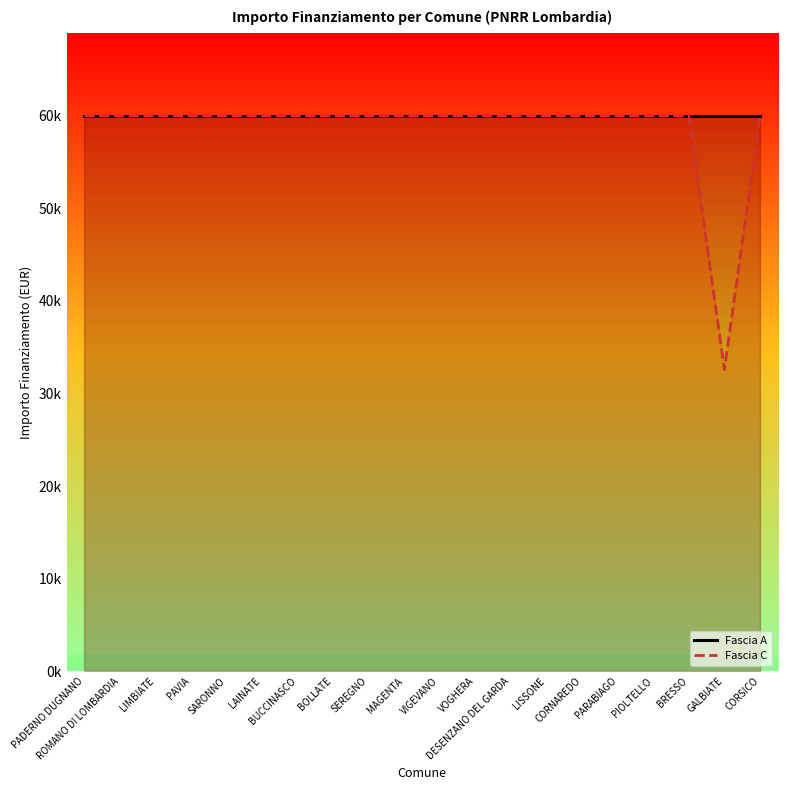

List the series in order of their overall mean, highest first.

Fascia A, Fascia C